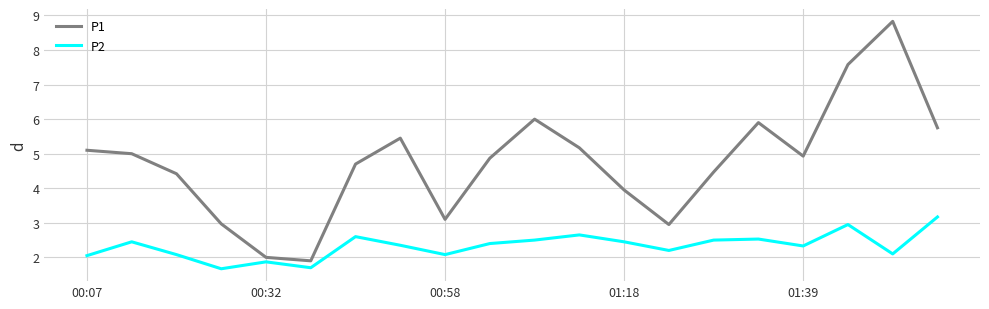

How many interior local valleys does the P2 series have?

6